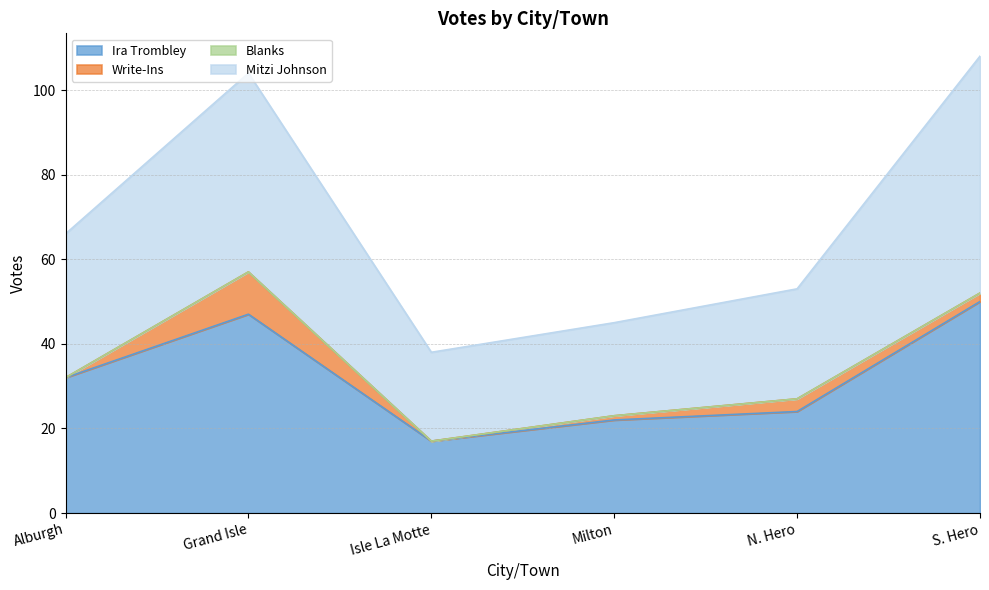

True or false: Ira Trombley and Mitzi Johnson cross at least once.

False